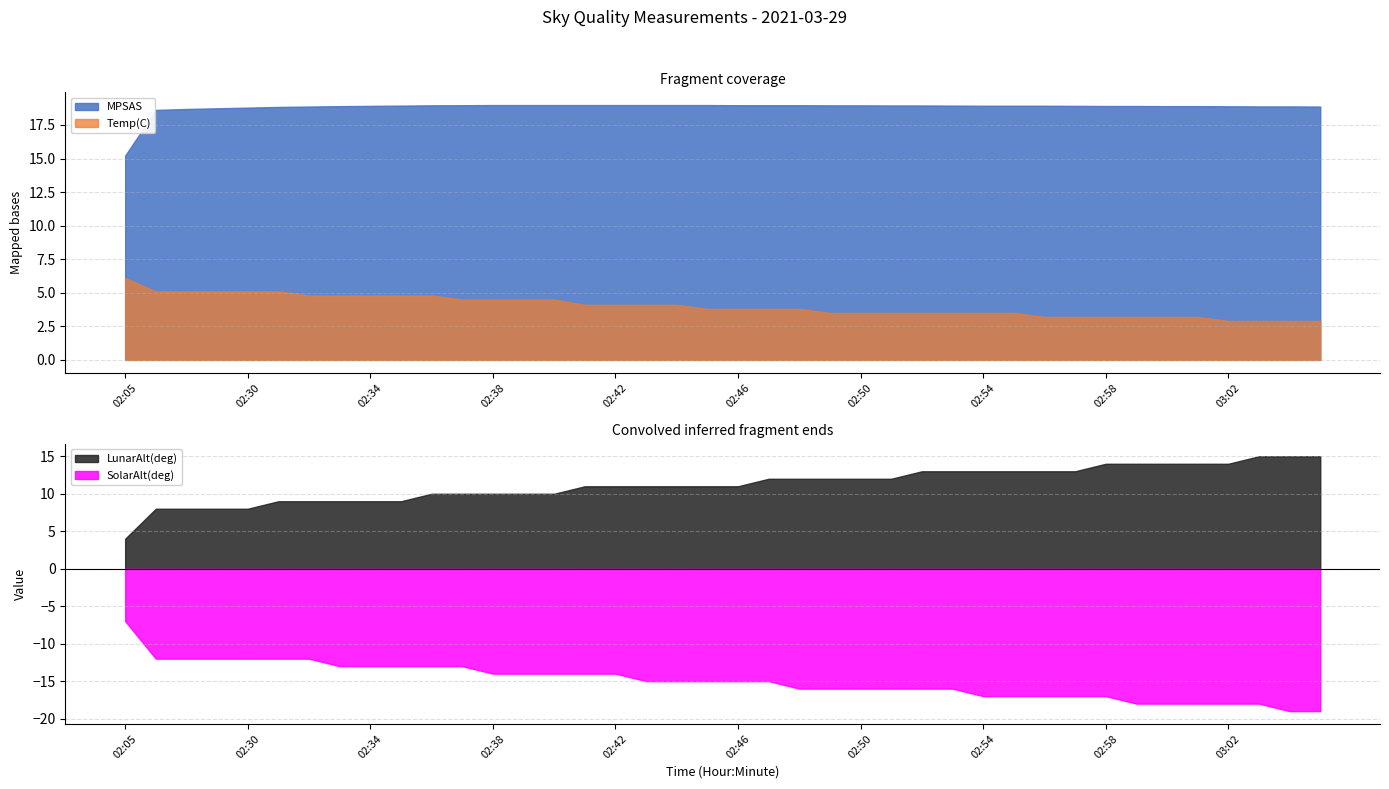

True or false: MPSAS and SolarAlt(deg) intersect in this chart.

False